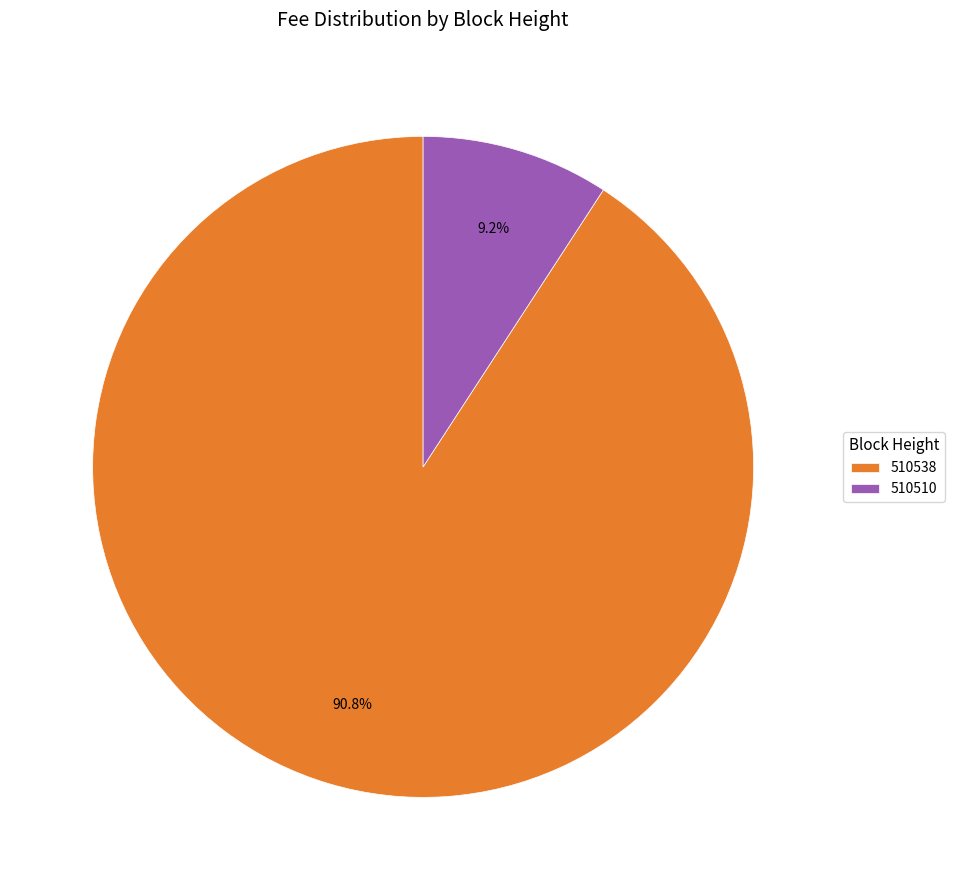

To the nearest percent, what portion does 510538 represent?

91%